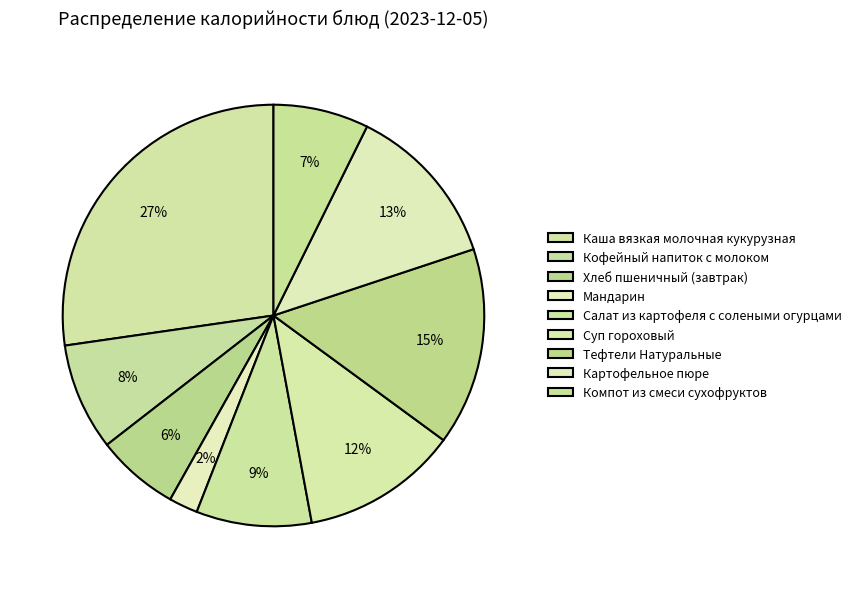

Count the number of slices in the pie.

9